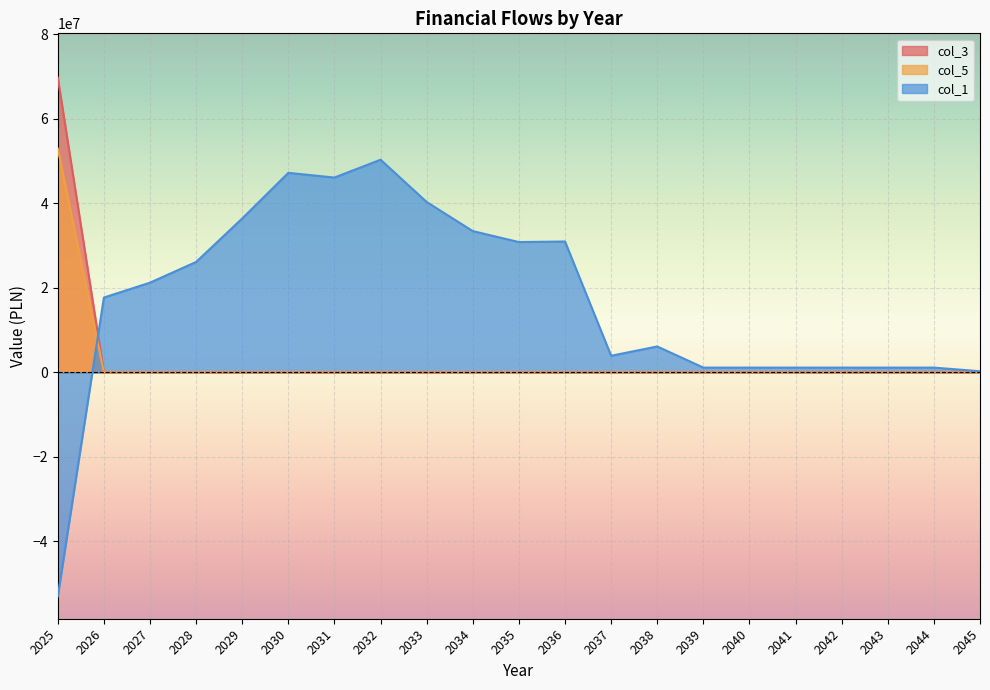

True or false: col_3 and col_5 cross at least once.

False